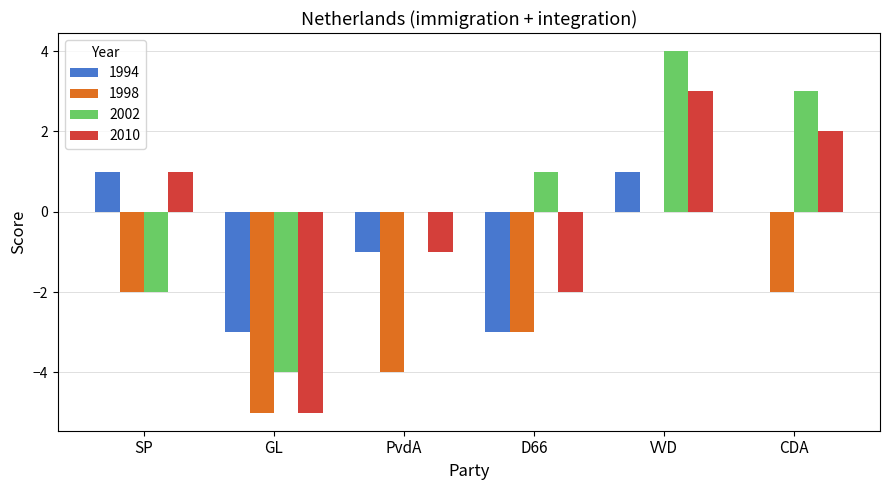

What is the sum of the 2010 values at PvdA and CDA?

1